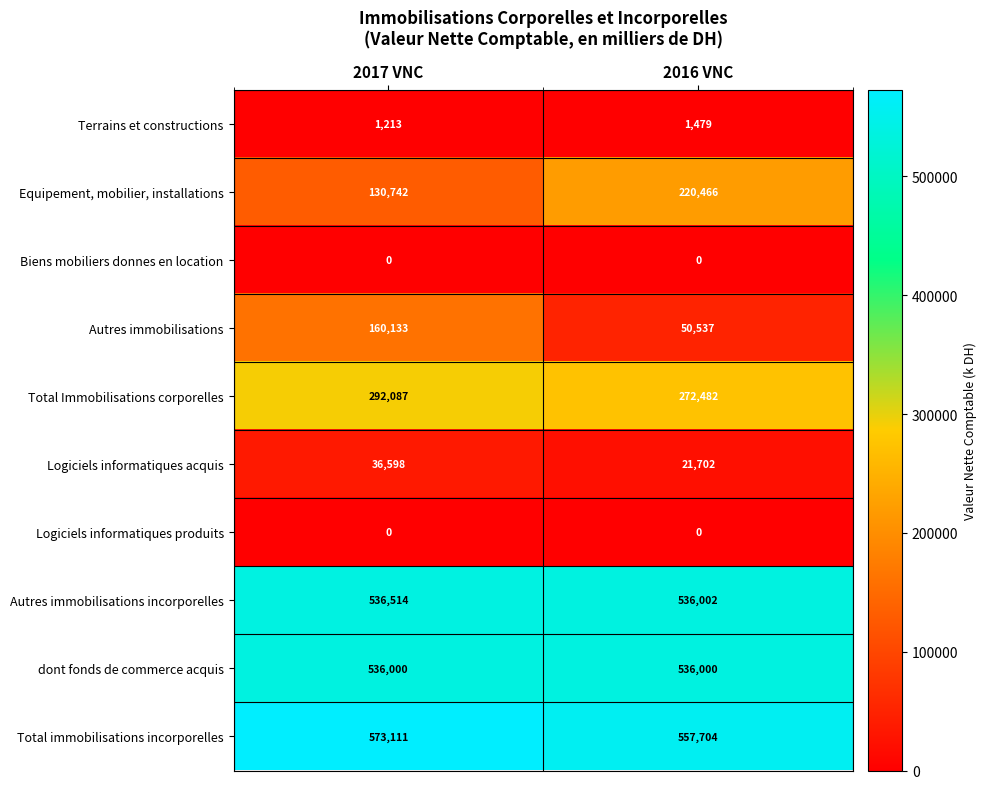

True or false: Total Immobilisations corporelles has a value of 116189 at 2016 VNC.

False